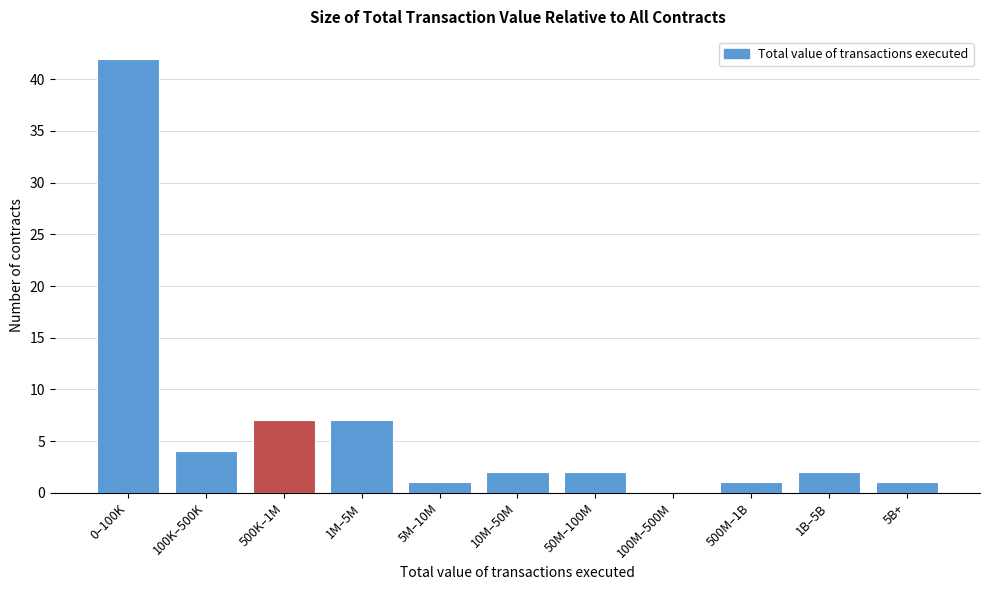

Reading right to left, transcribe all the data shown in this chart.

5B+=1	1B–5B=2	500M–1B=1	100M–500M=0	50M–100M=2	10M–50M=2	5M–10M=1	1M–5M=7	500K–1M=7	100K–500K=4	0–100K=42